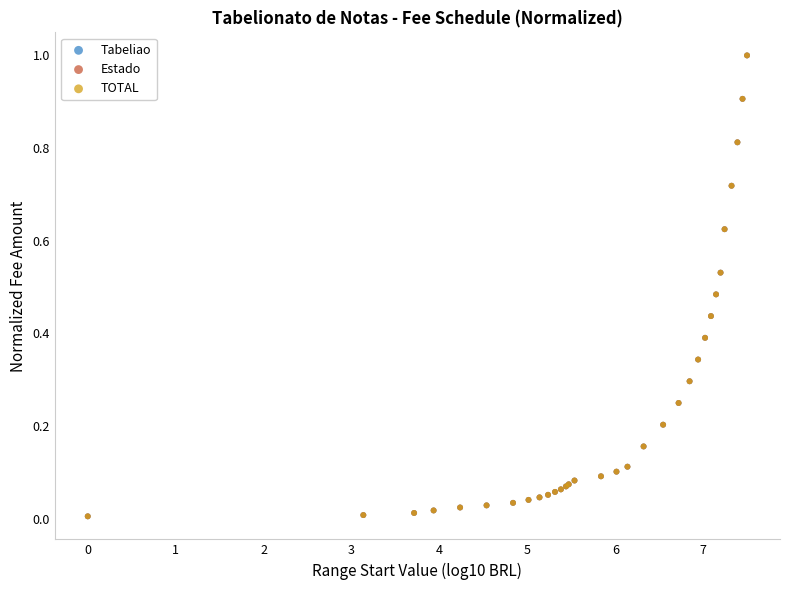

What are all the series names shown in the legend?

Tabeliao, Estado, TOTAL